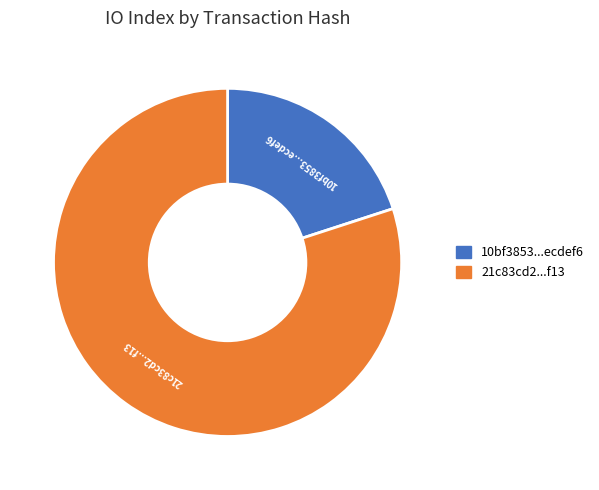

Is there any slice that represents more than half of the pie?

Yes